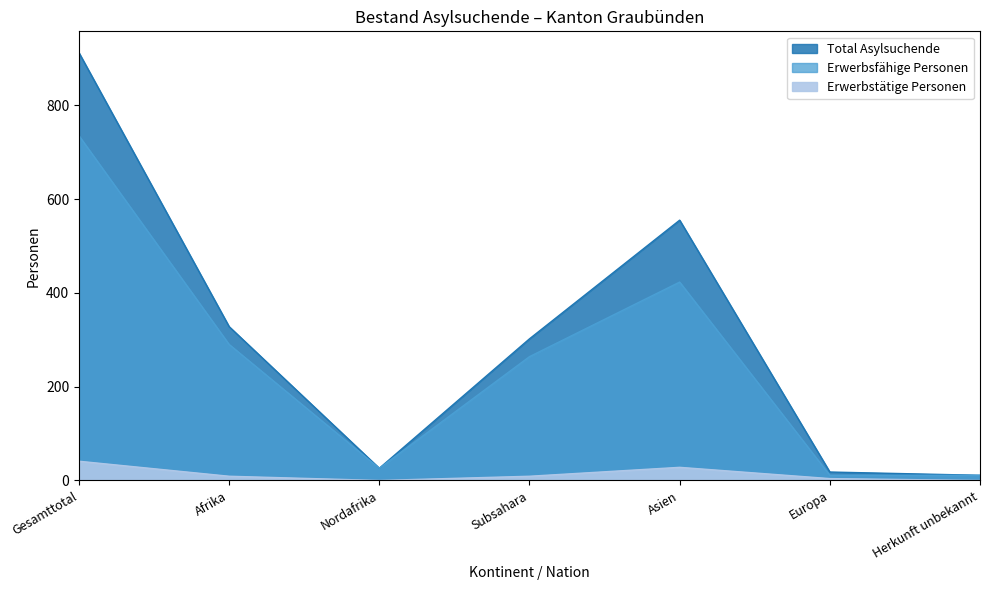

At which category does Erwerbstätige Personen reach its first local valley?

Nordafrika